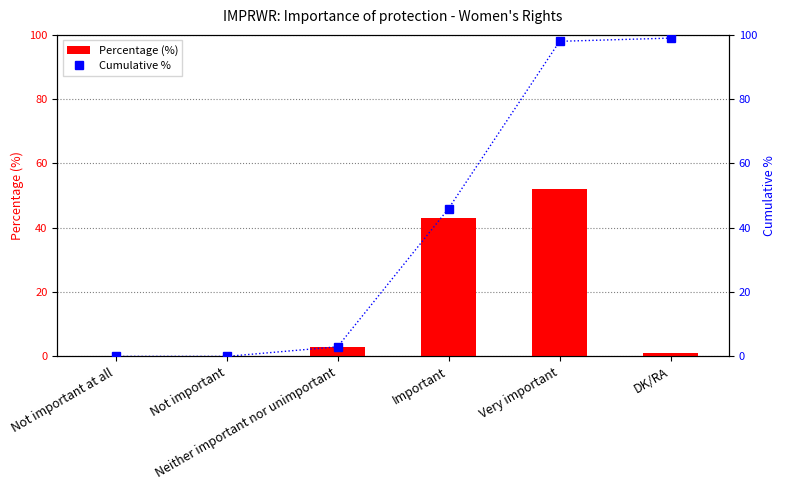

Which series has the widest spread of values?

Cumulative %